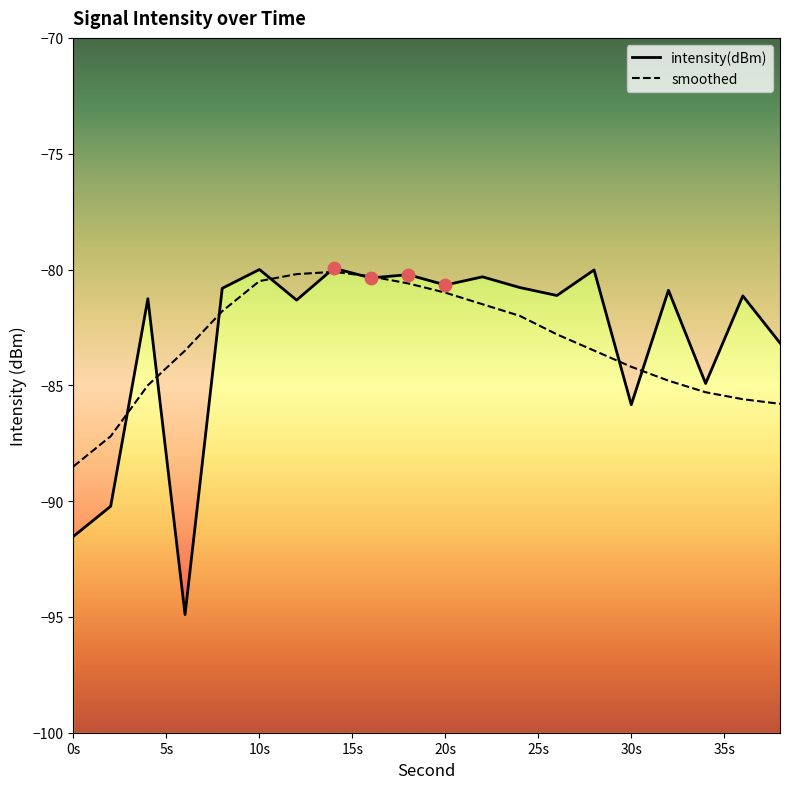

Which series reaches the minimum Y coordinate?

intensity(dBm)